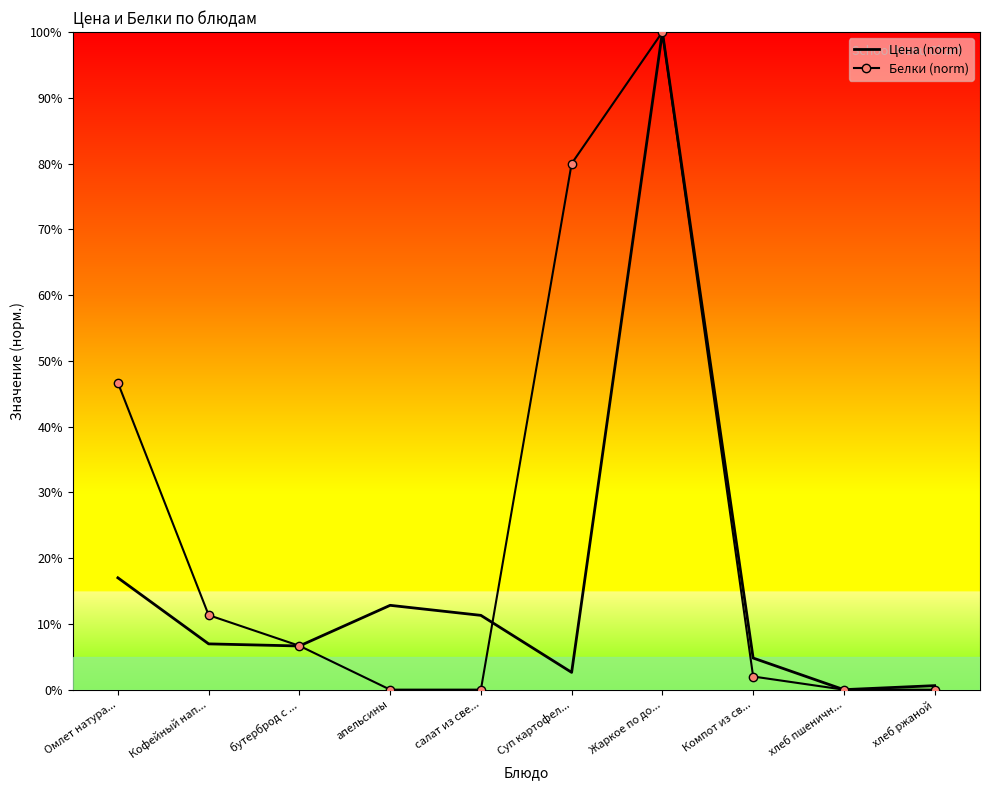

Which series changed the most between Жаркое по до... and хлеб пшеничн...?

Цена (norm)